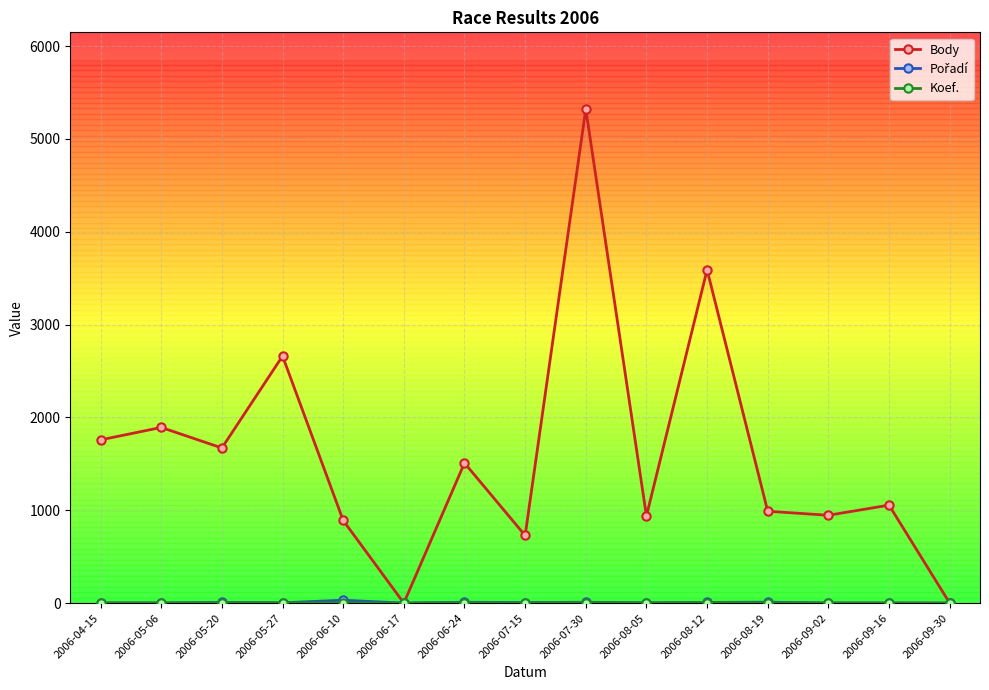

What is the label of the 8th point from the right?

2006-07-15